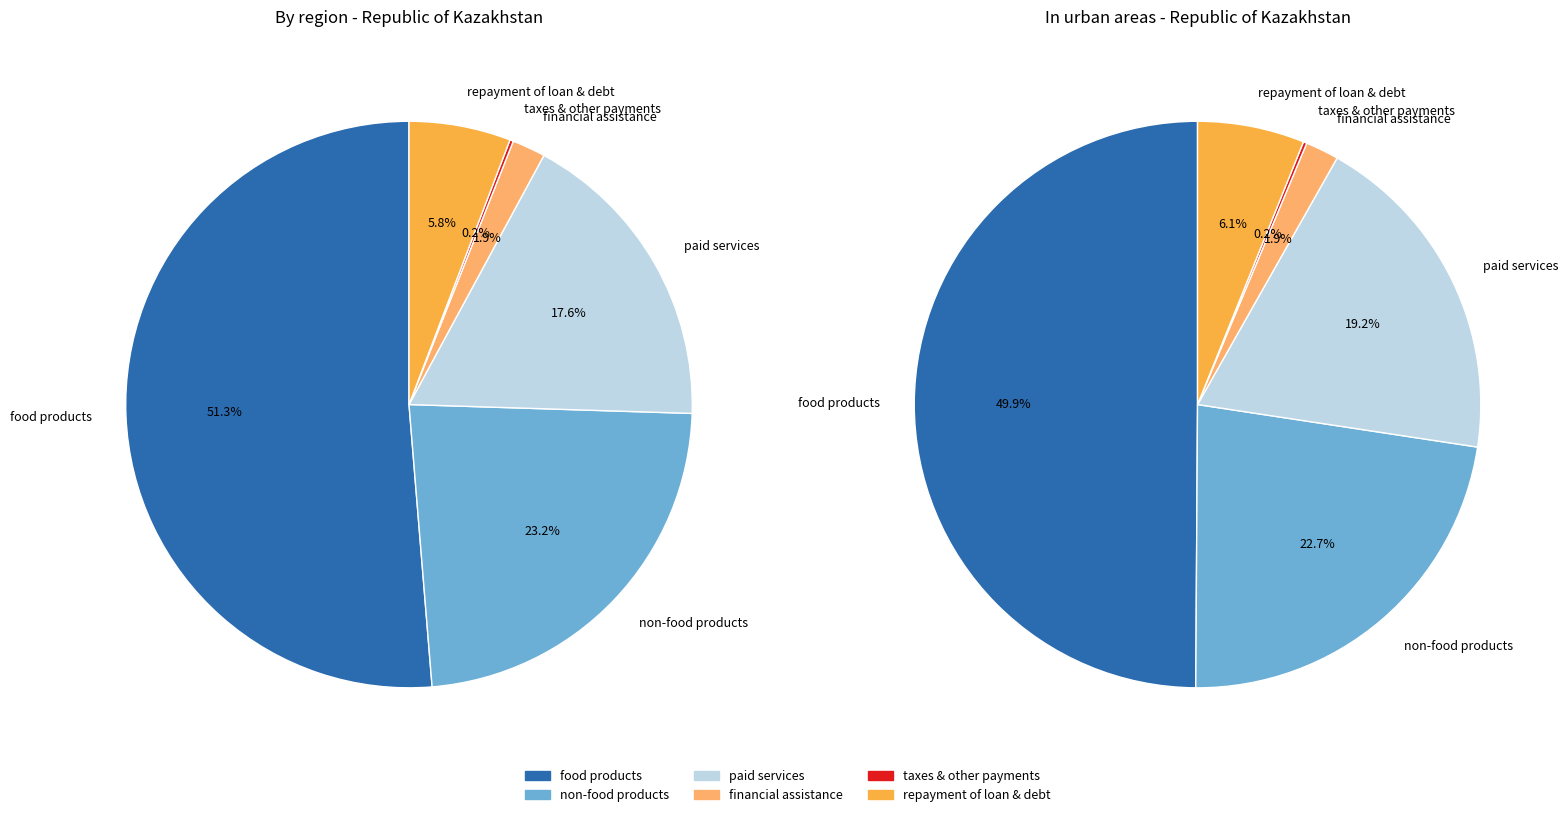

Count the number of slices in the pie.

6